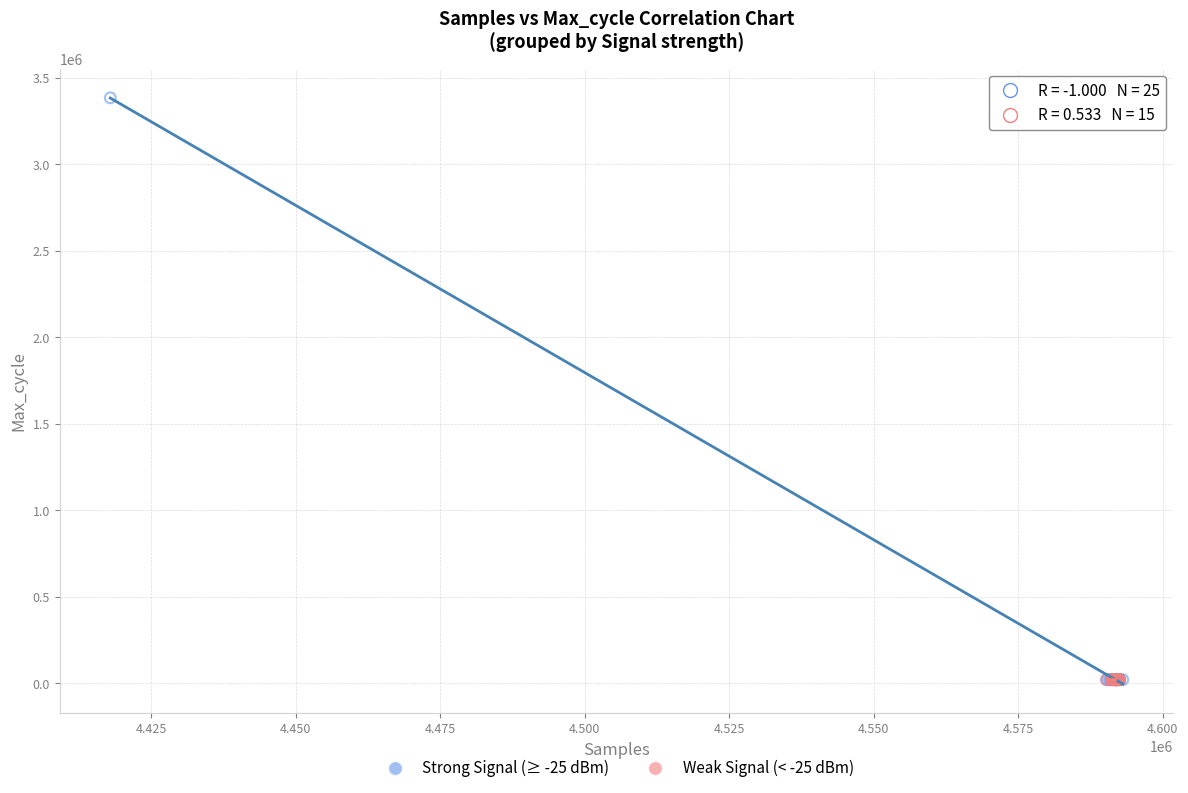

Which series reaches the maximum Y coordinate?

Strong Signal (≥ -25 dBm)